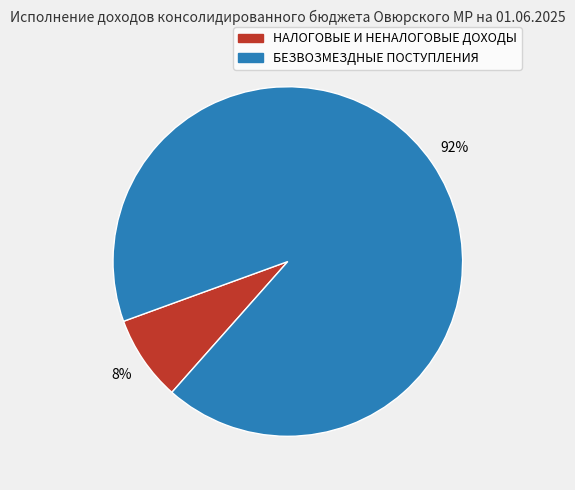

To the nearest percent, what is the combined percentage of БЕЗВОЗМЕЗДНЫЕ ПОСТУПЛЕНИЯ and НАЛОГОВЫЕ И НЕНАЛОГОВЫЕ ДОХОДЫ?

100%